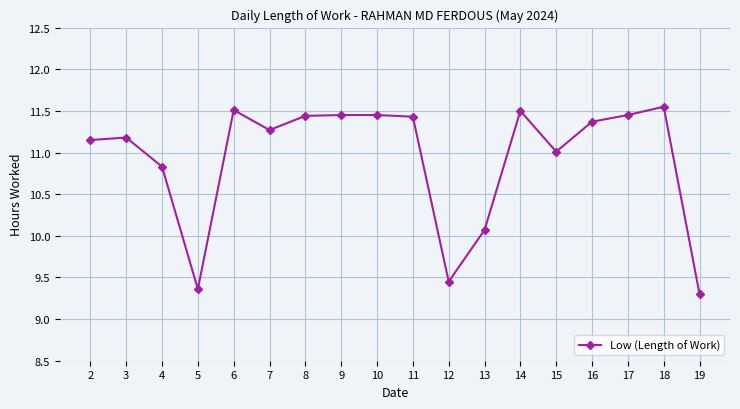

Does the chart display data point markers on the line(s)?

Yes